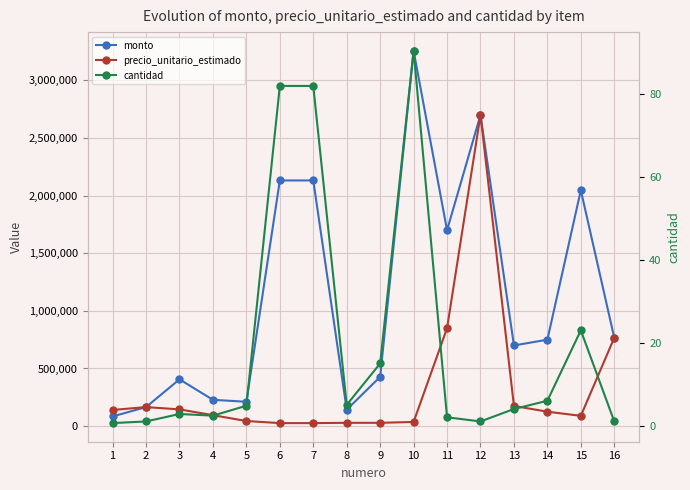

Read the monto value at 8.

142500.0